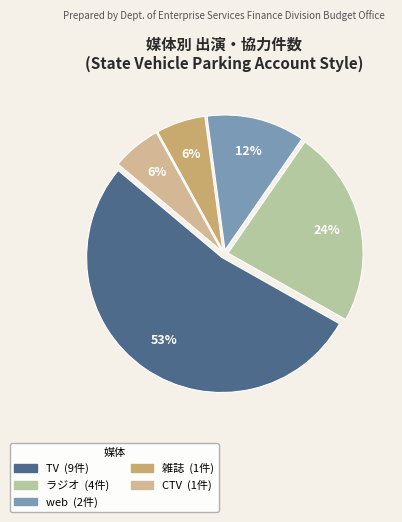

How many slices are in this pie chart?

5